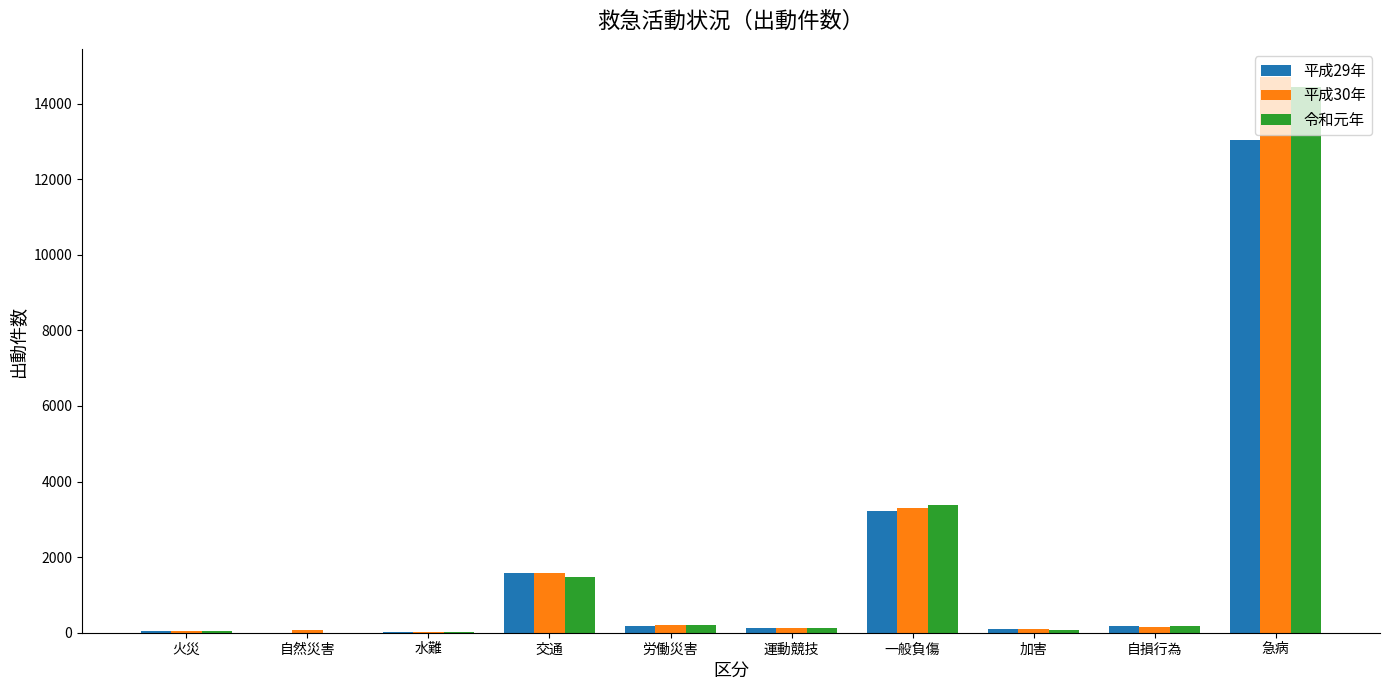

How many series are shown in this chart?

3